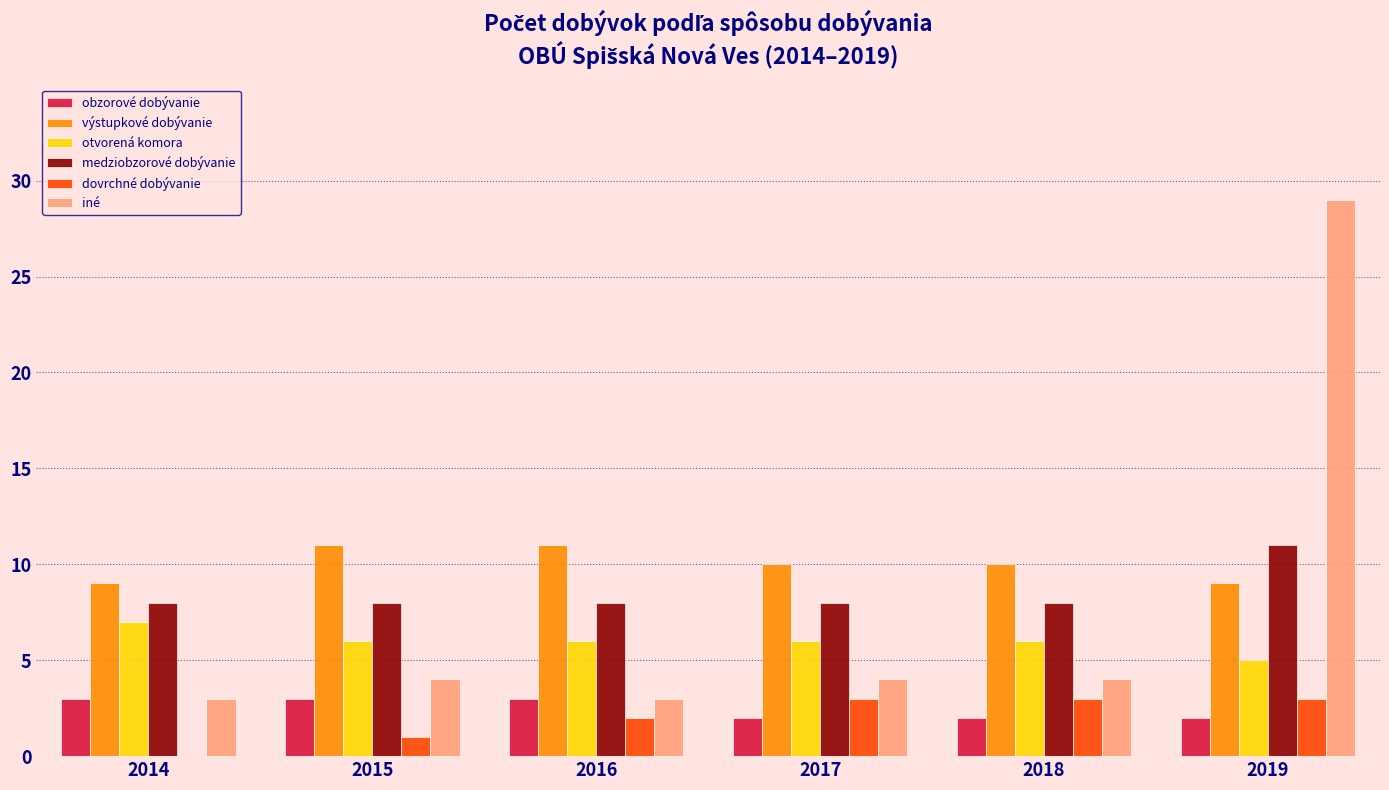

At which label does výstupkové dobývanie first exceed 10?

2015